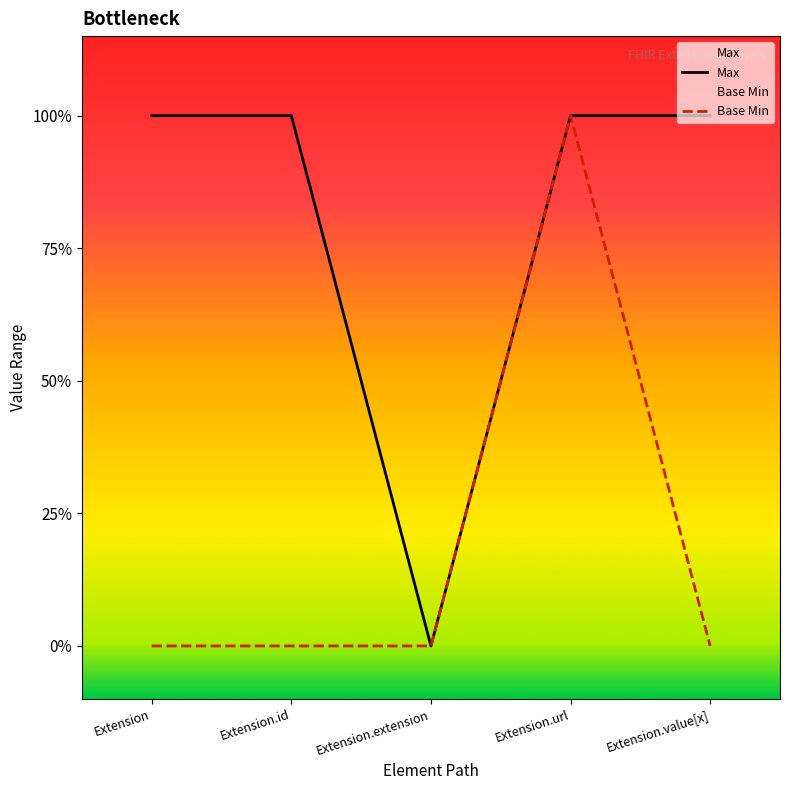

At which category does Max reach its first local valley?

Extension.extension